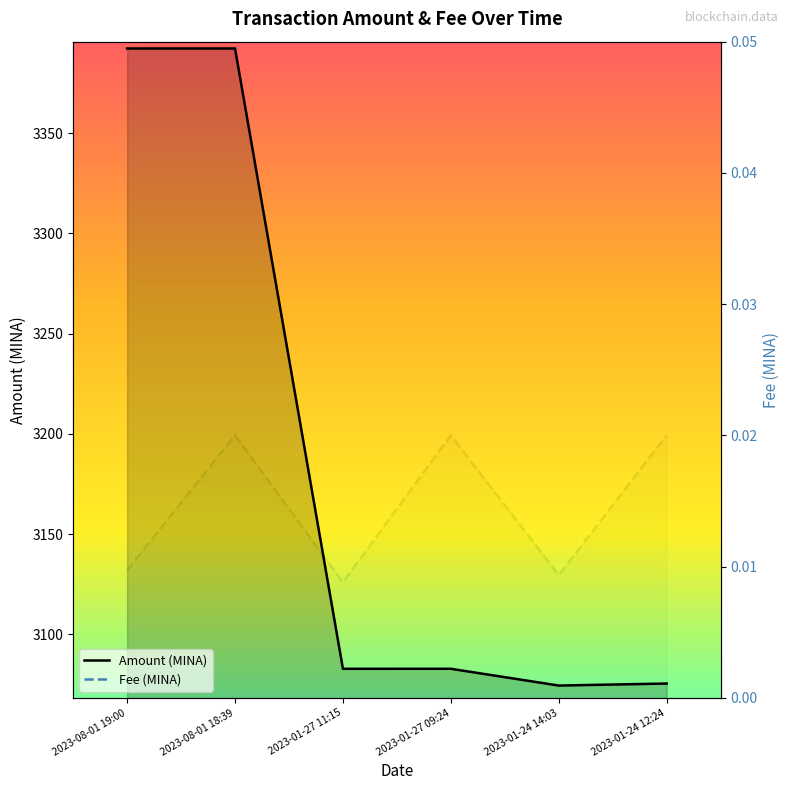

Is the value of Fee (MINA) at 2023-01-24 14:03 greater than the value of Amount (MINA) at 2023-01-24 12:24?

No